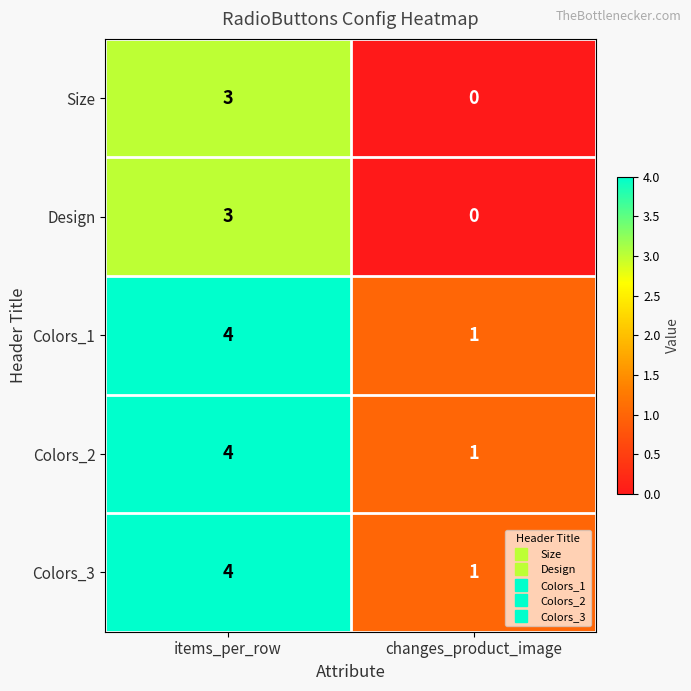

At which label is Colors_2 closest to 2?

changes_product_image